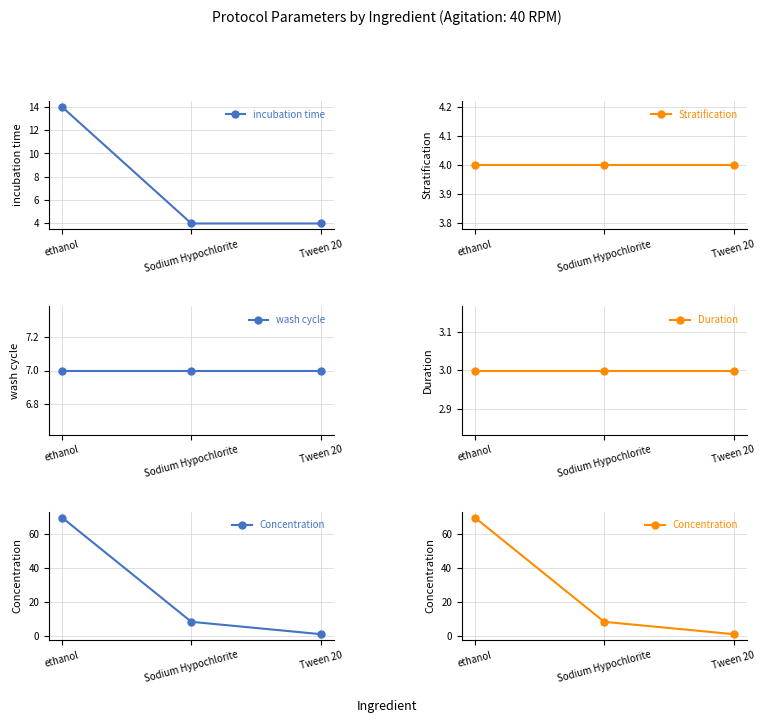

What is the spread (max minus min) of values at ethanol?

67.0